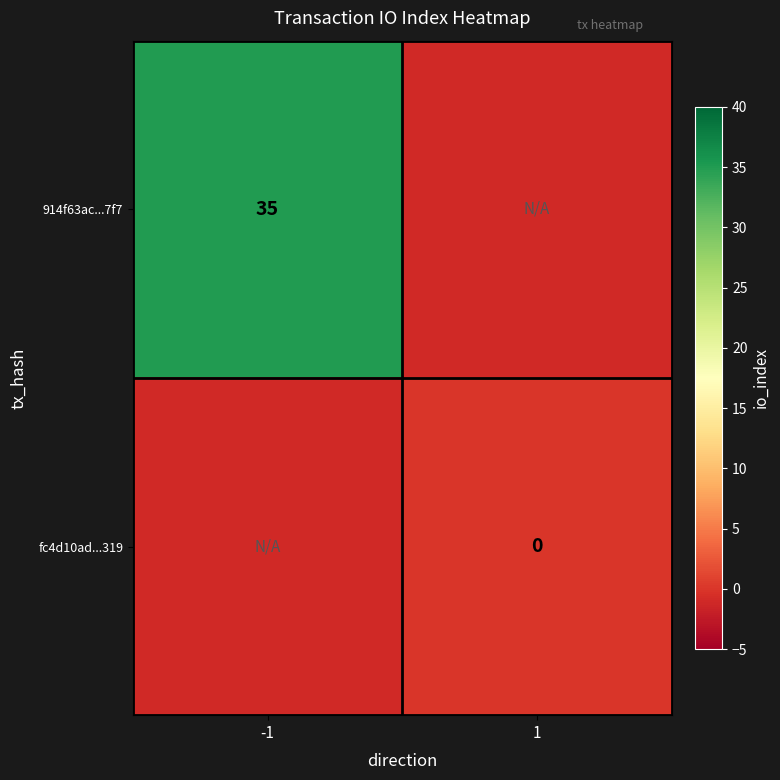

Is it true that 914f63ac...7f7 equals 35 at -1?

True